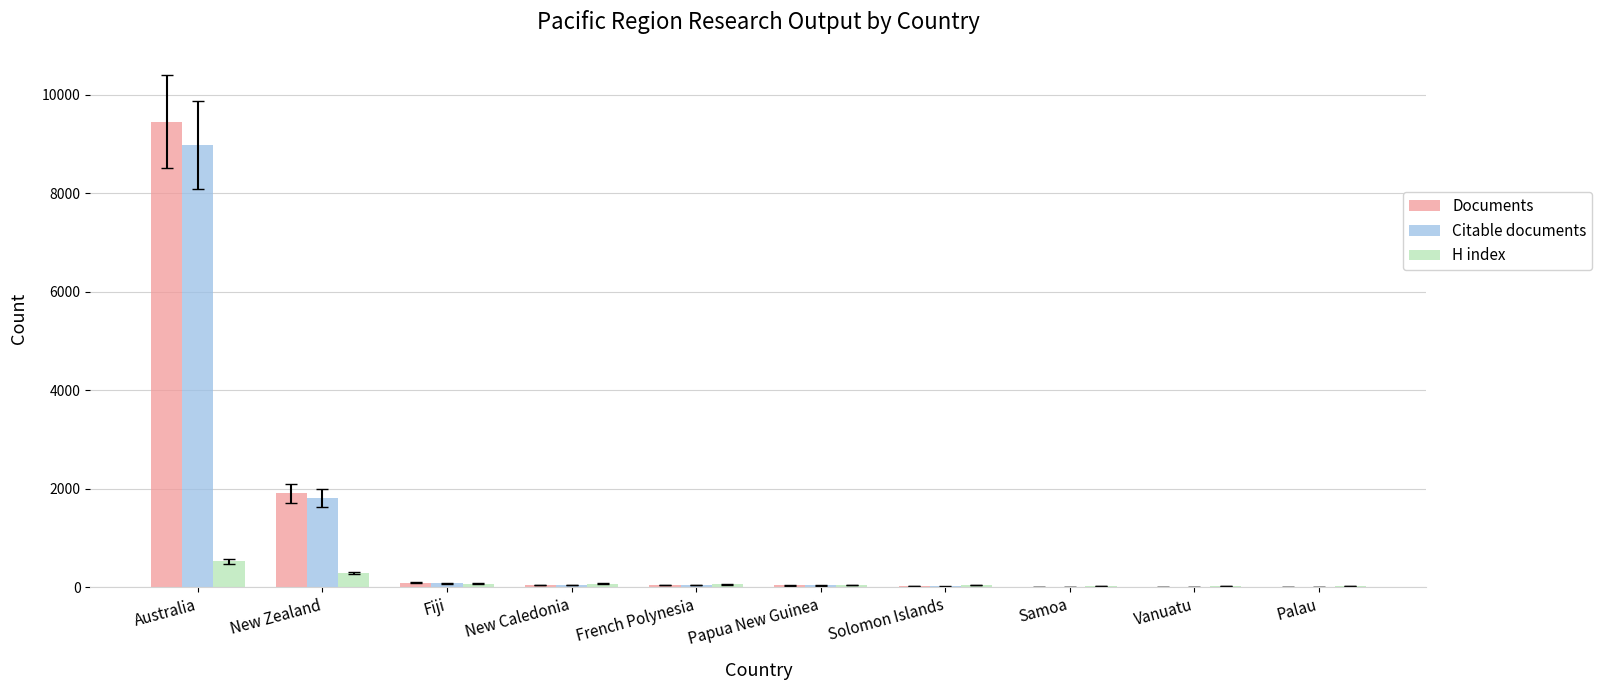

At which label is Citable documents closest to 4492?

New Zealand